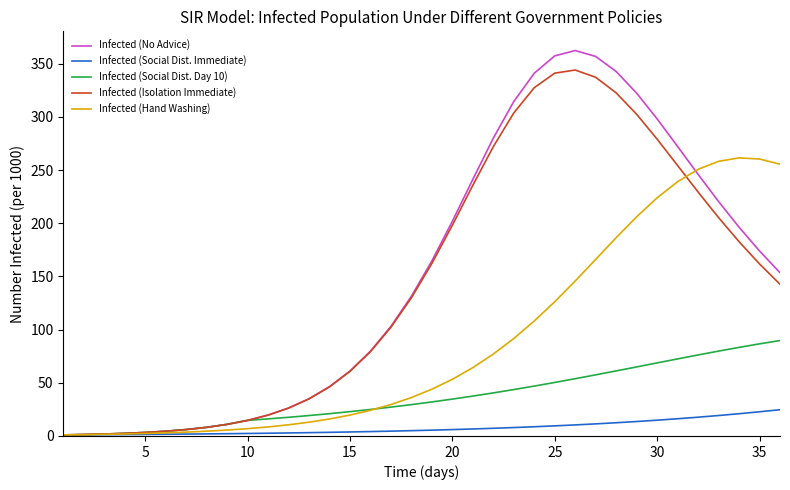

What is the maximum value shown in the chart?

362.3